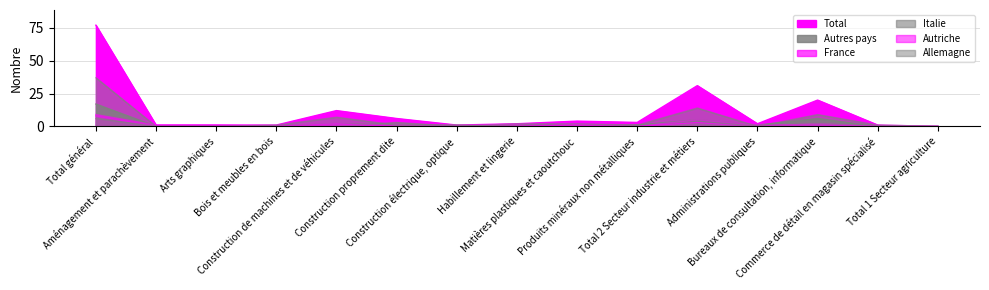

The value of Autriche at Matières plastiques et caoutchouc is 0. True or false?

False